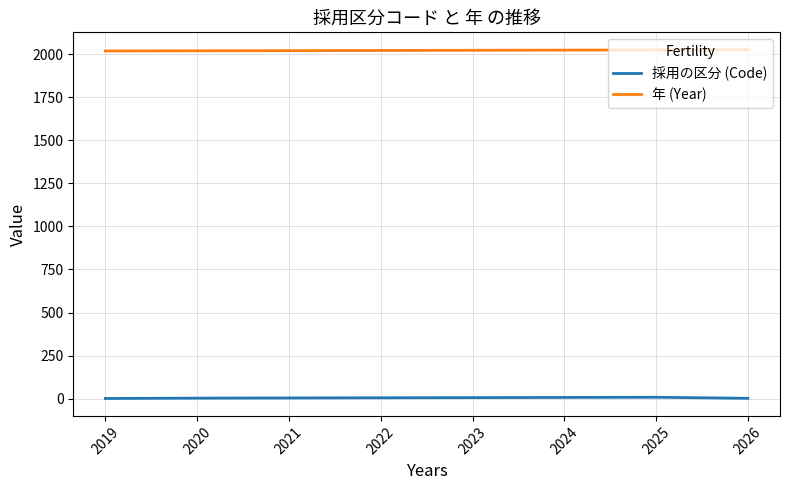

True or false: 採用の区分 (Code) has a value of 2 at 2026.

True